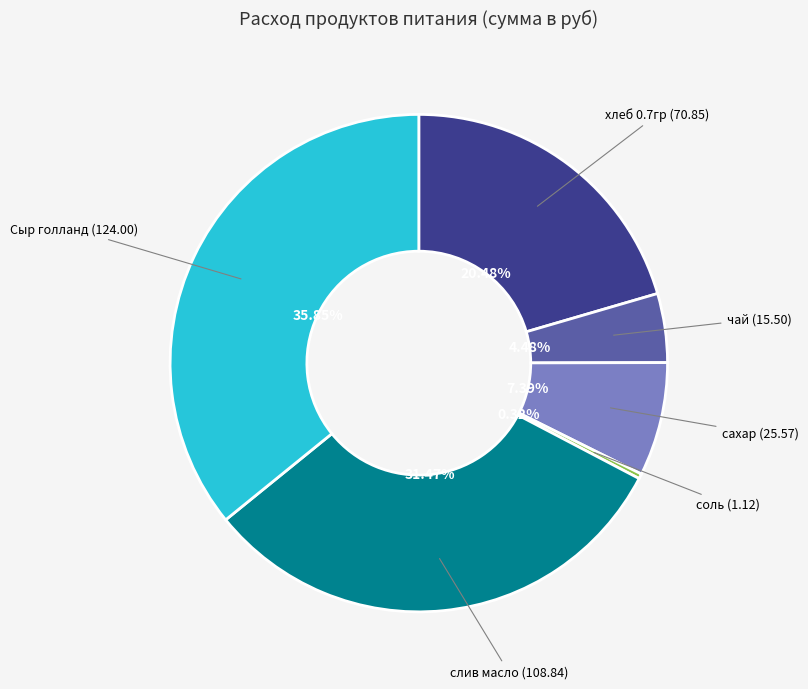

Is there any slice that represents more than half of the pie?

No